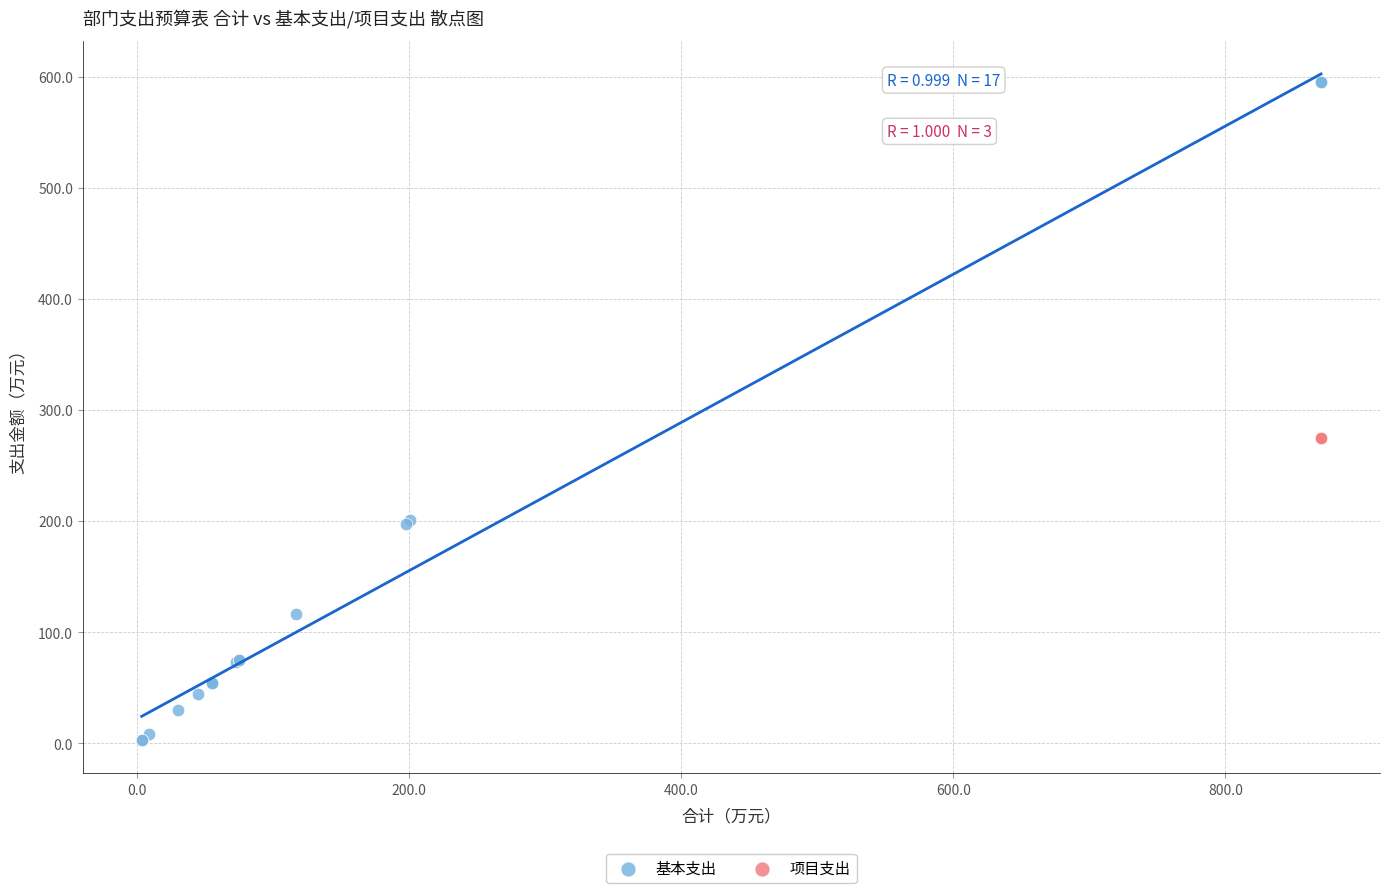

Which series reaches the maximum Y coordinate?

基本支出